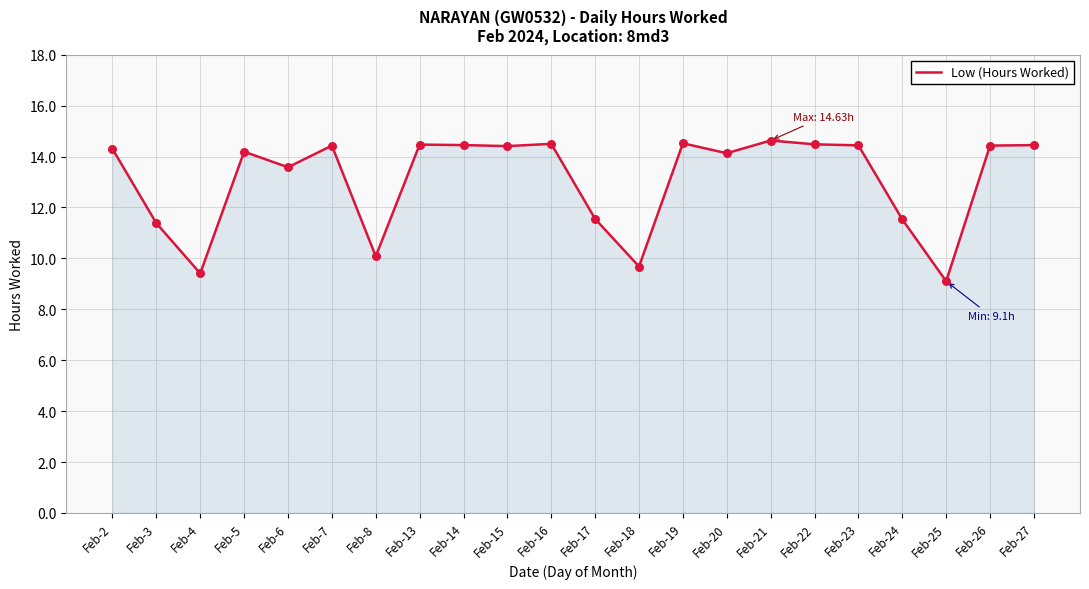

Between Feb-25 and Feb-6, which is larger?

Feb-6